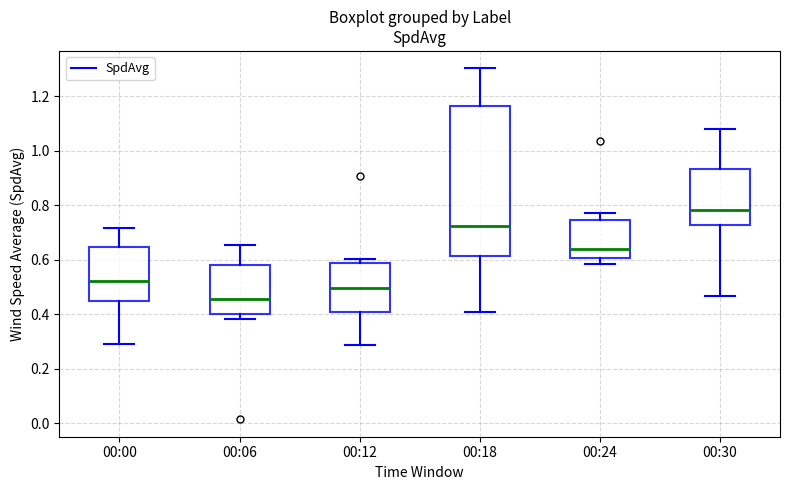

Comparing the boxes themselves (not the whiskers), which one is the tallest?

00:18